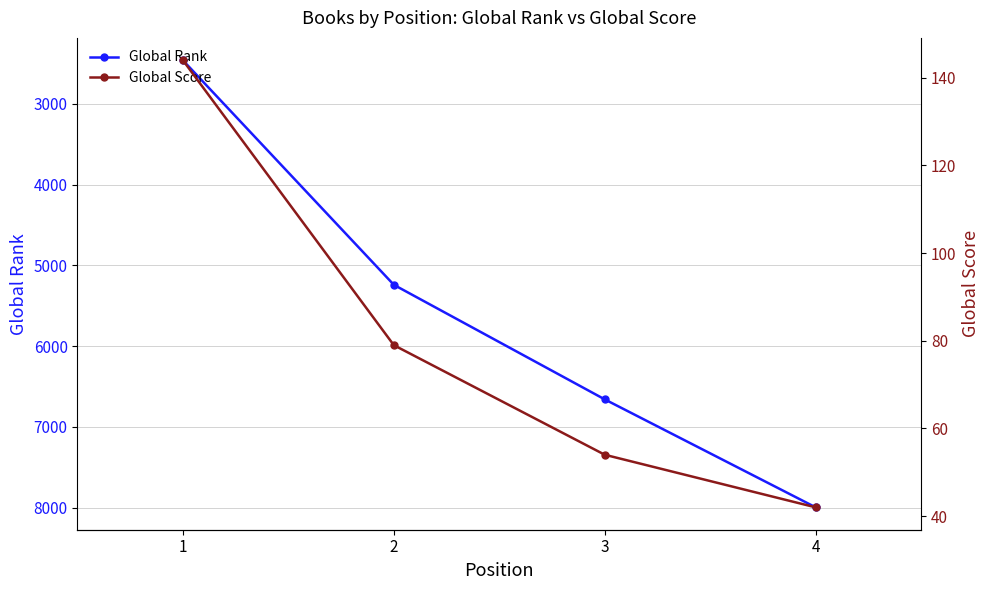

True or false: Global Rank and Global Score cross at least once.

False